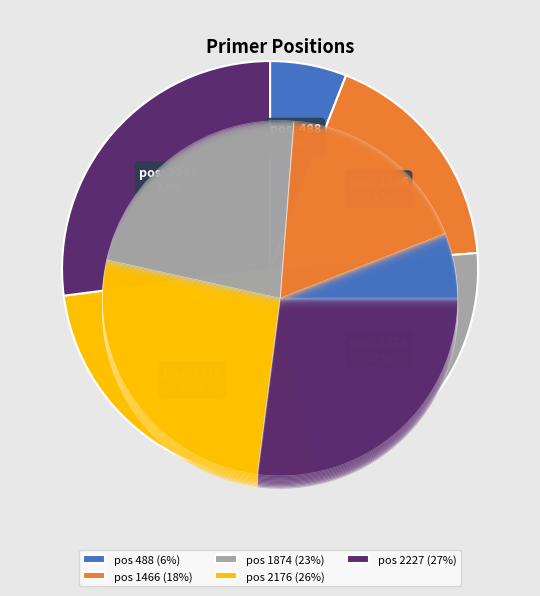

To the nearest percent, what percentage of the pie is 2227?

27%